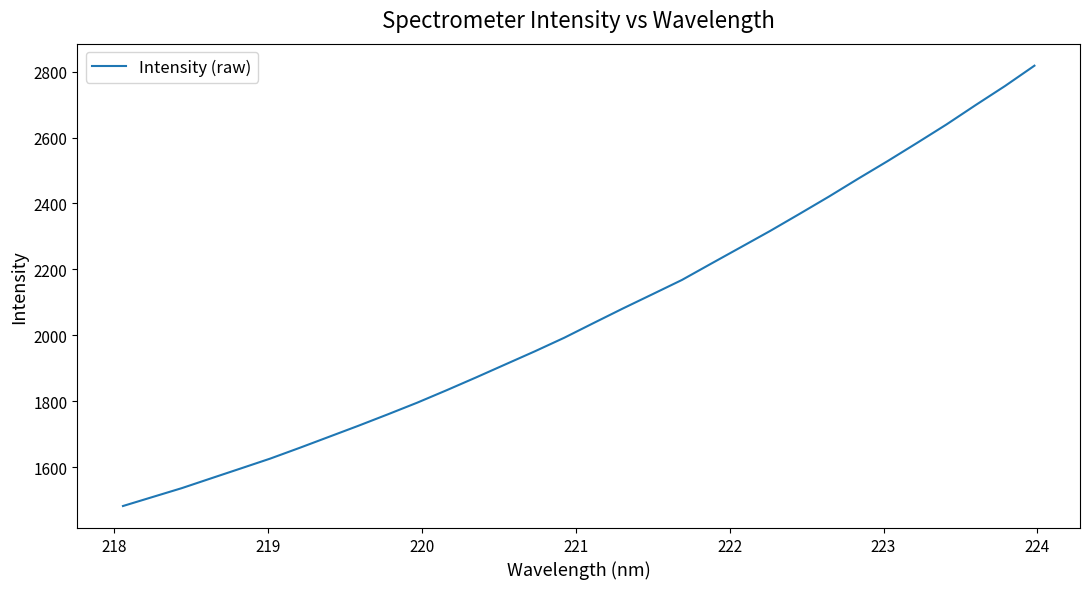

What is the maximum value shown in the chart?

2818.2